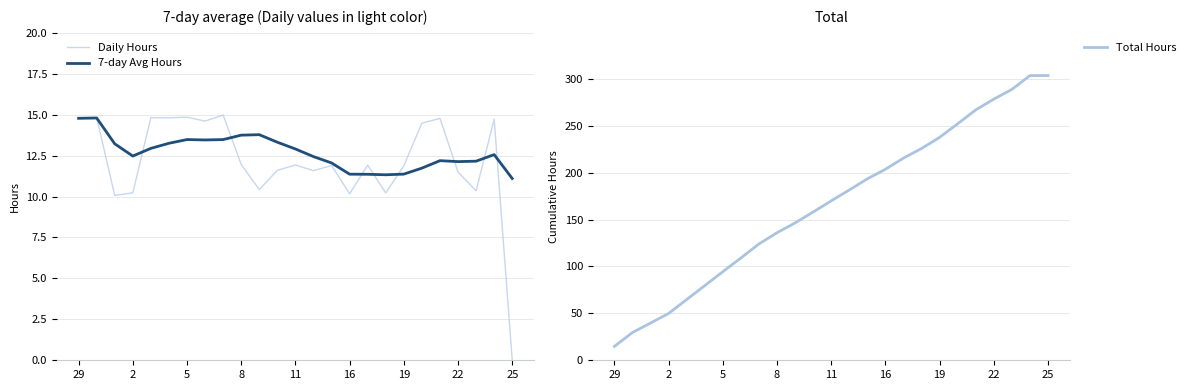

True or false: 7-day Avg Hours and Daily Hours cross at least once.

True